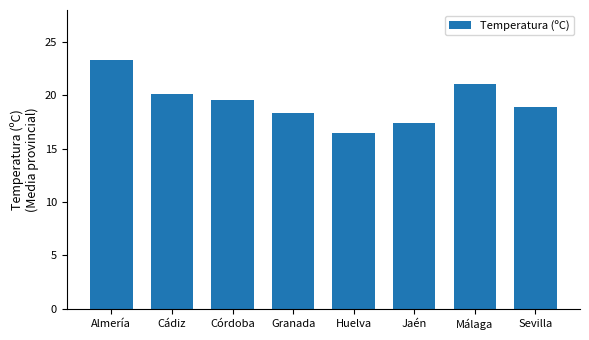

Approximately how many times larger is the value at Huelva compared to Córdoba?

0.8